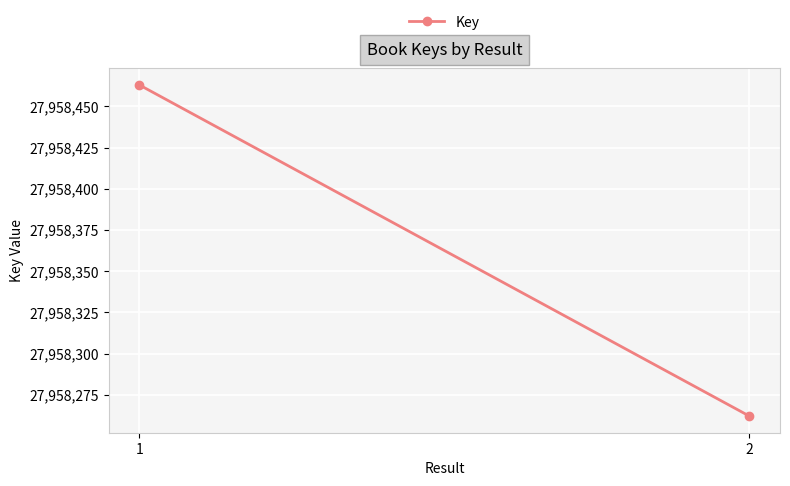

Which label corresponds to the largest value in the chart?

1